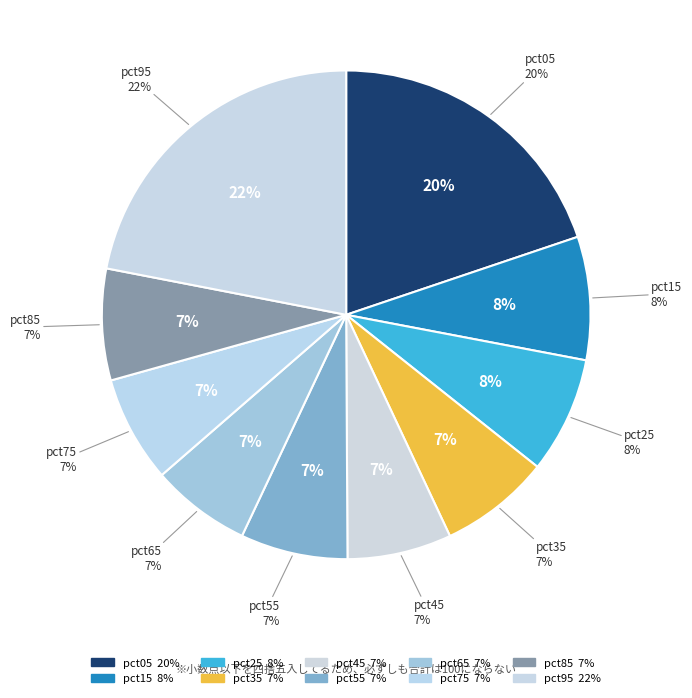

Combined, what portion of the pie is pct55 and pct95?

29.0%